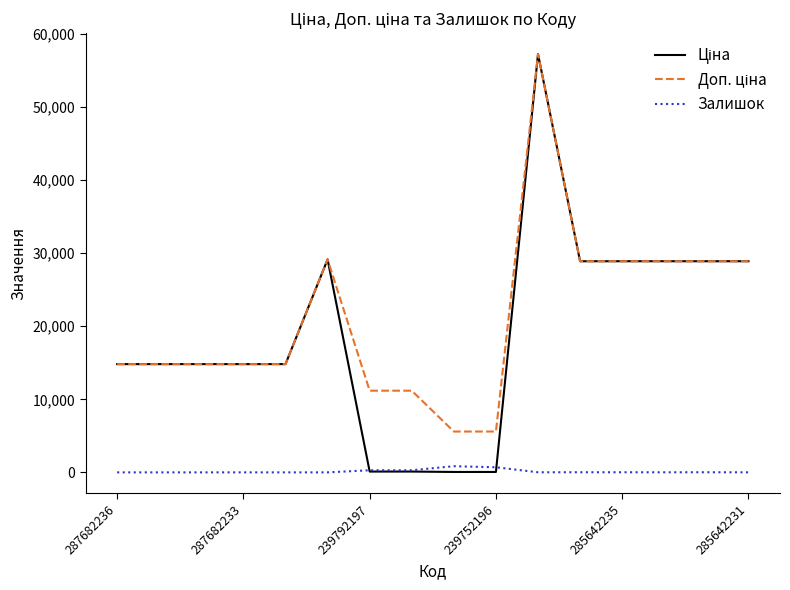

How many categories are shown in the chart?

16